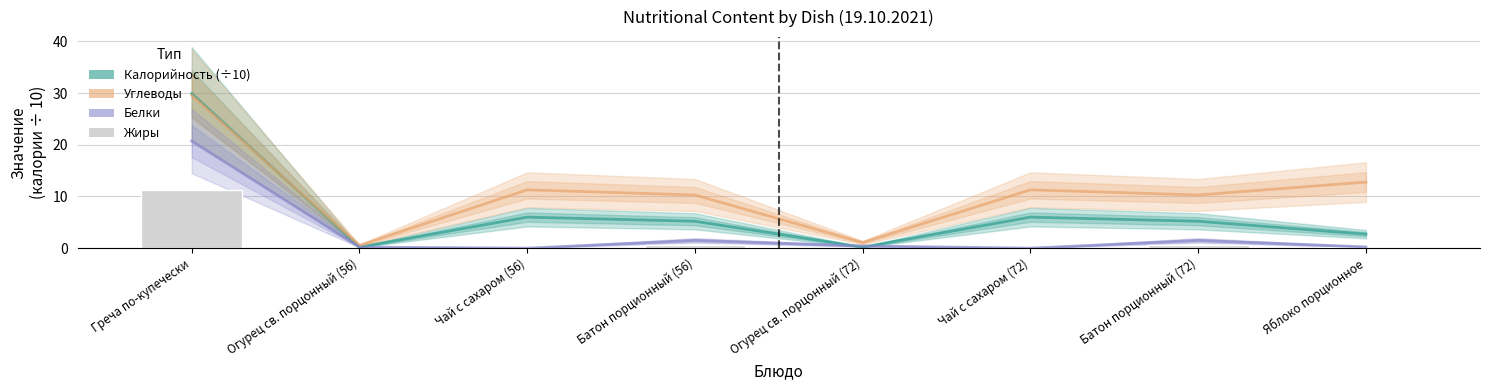

How many distinct data groups are displayed?

4